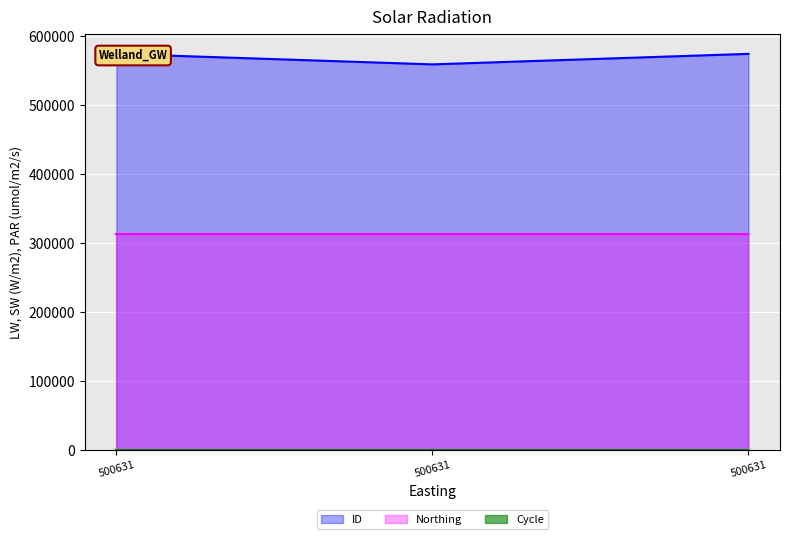

Where does the ID series first go above 574761?

500631